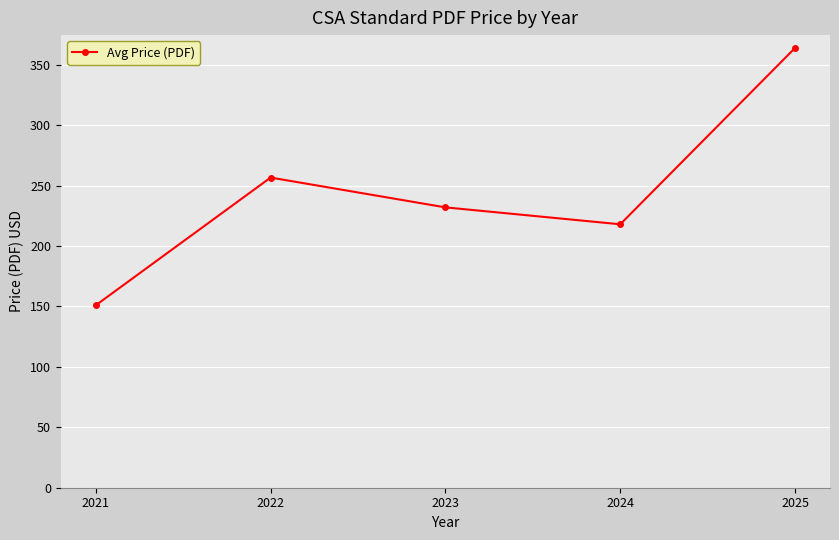

How many lines are shown in the chart?

1